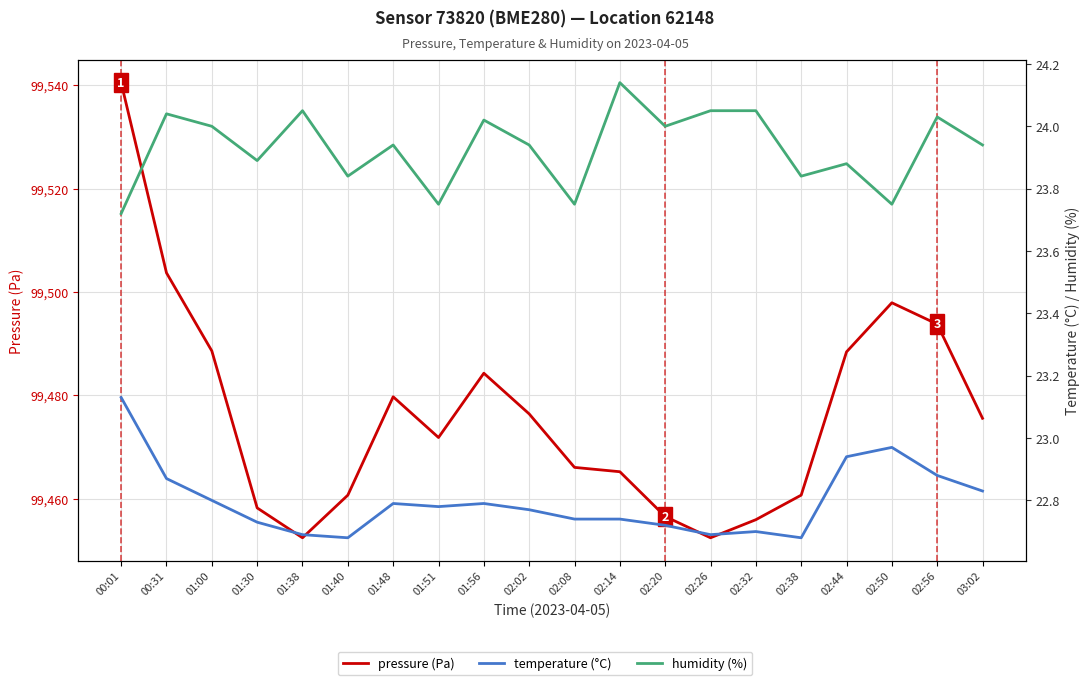

What is the sum of the pressure (Pa) values at 01:38 and 01:00?

198941.0